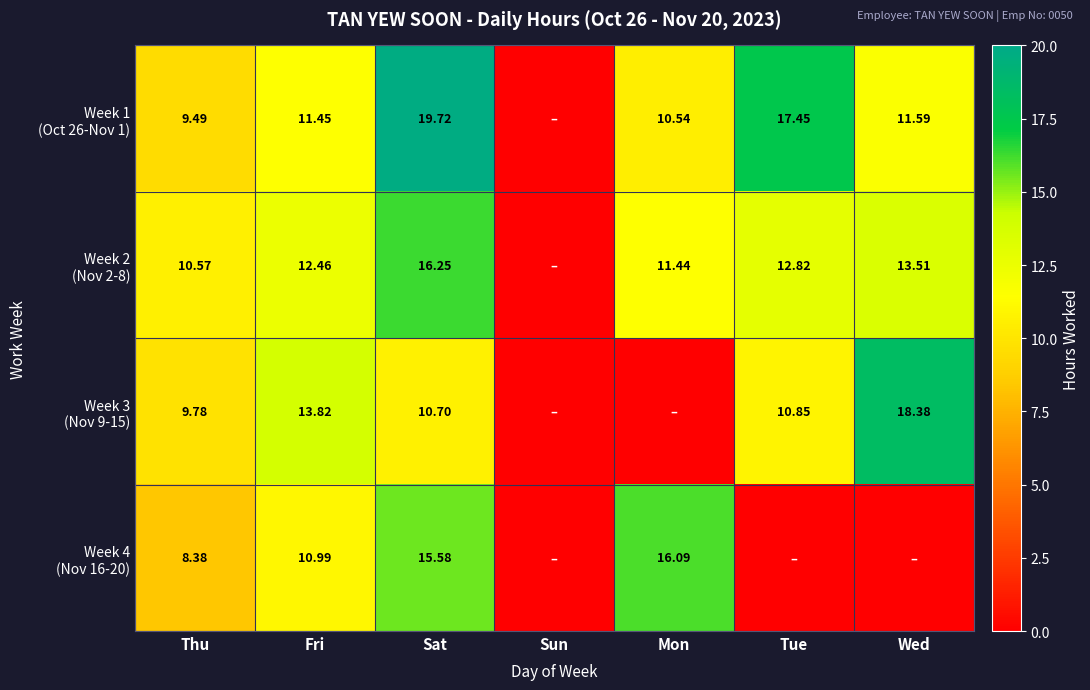

What is the sum of all Week 3 (Nov 9-15) values?

63.5